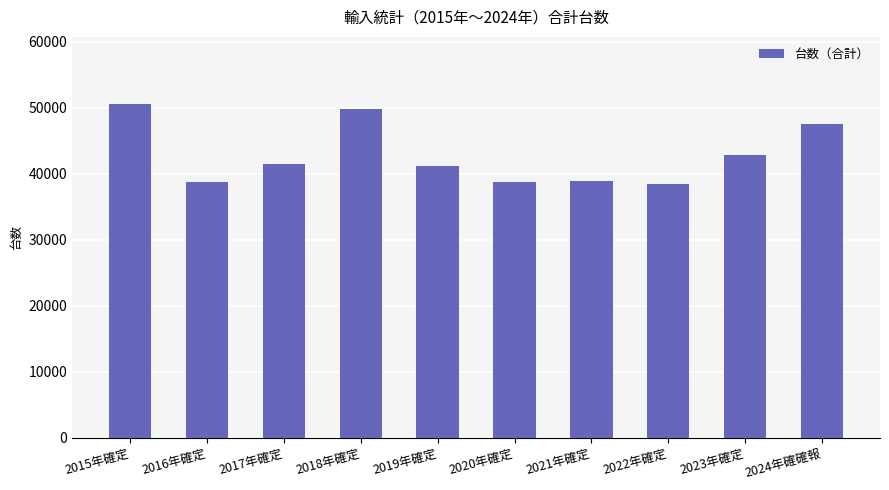

What is the label of the 2nd bar from the left?

2016年確定